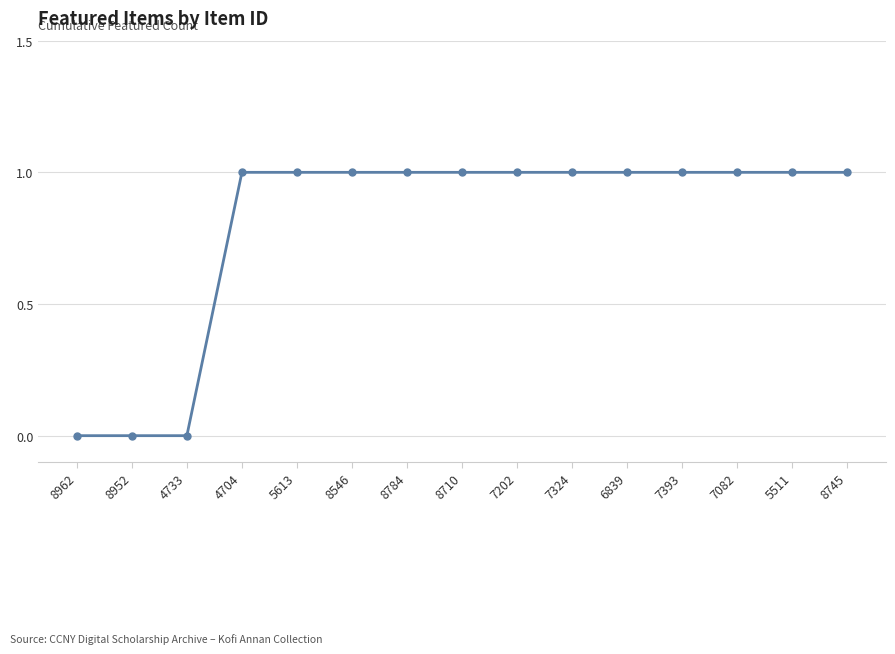

How many values are below 1?

3